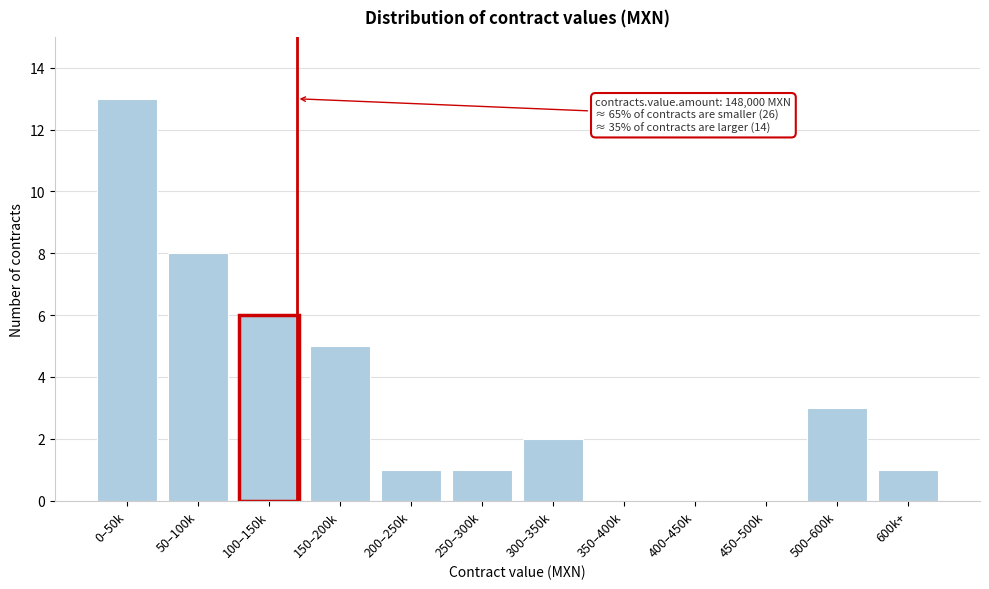

Reading right to left, what are all the values shown in this chart?

600k+=1	500–600k=3	450–500k=0	400–450k=0	350–400k=0	300–350k=2	250–300k=1	200–250k=1	150–200k=5	100–150k=6	50–100k=8	0–50k=13